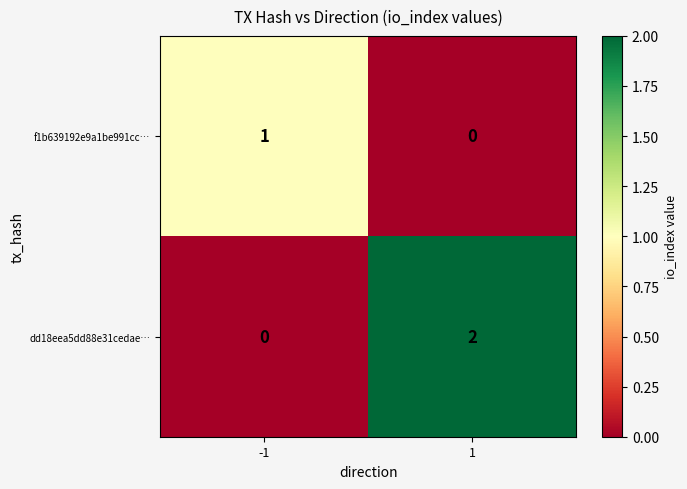

The value of dd18eea5dd88e31cedae… at -1 is 0. True or false?

True